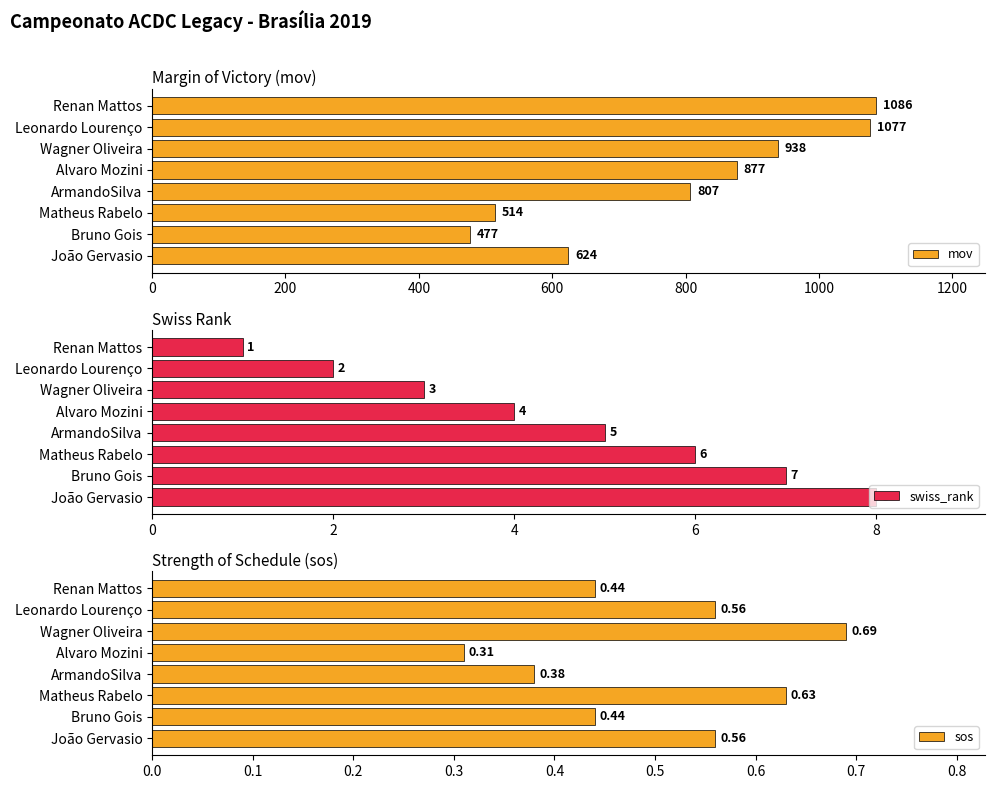

Reading left to right, transcribe all the data shown in this chart.

mov: 1086.0	1077.0	938.0	877.0	807.0	514.0	477.0	624.0
swiss_rank: 1.0	2.0	3.0	4.0	5.0	6.0	7.0	8.0
sos: 0.4	0.6	0.7	0.3	0.4	0.6	0.4	0.6